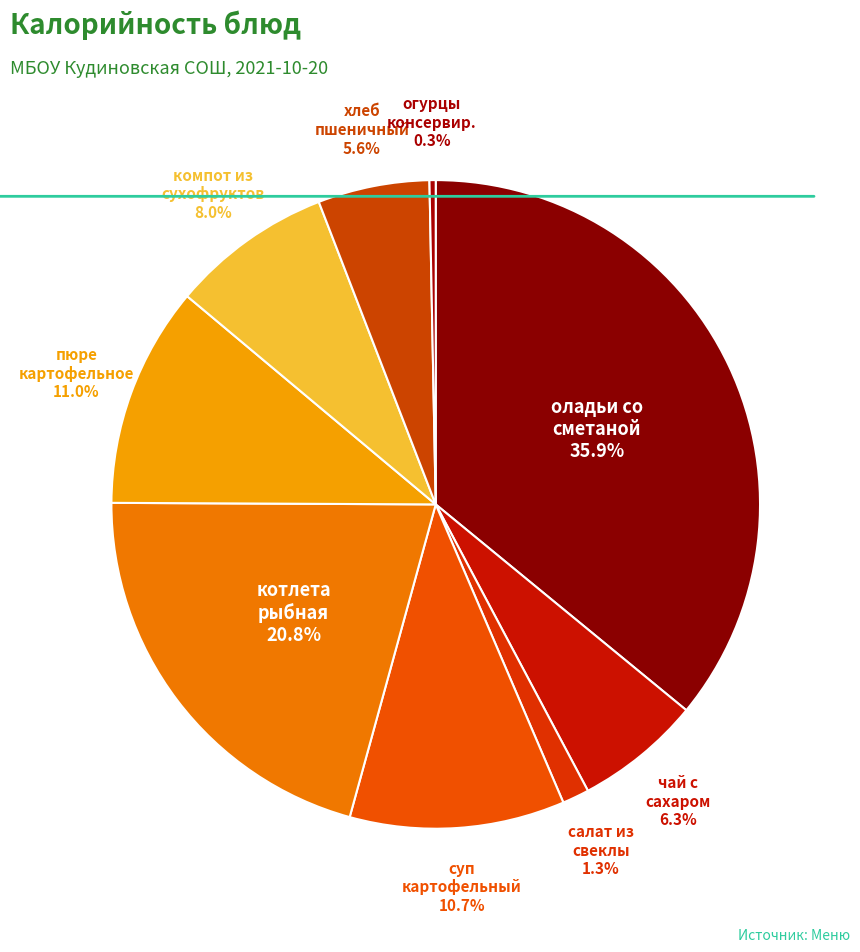

How many segments does this pie chart have?

9